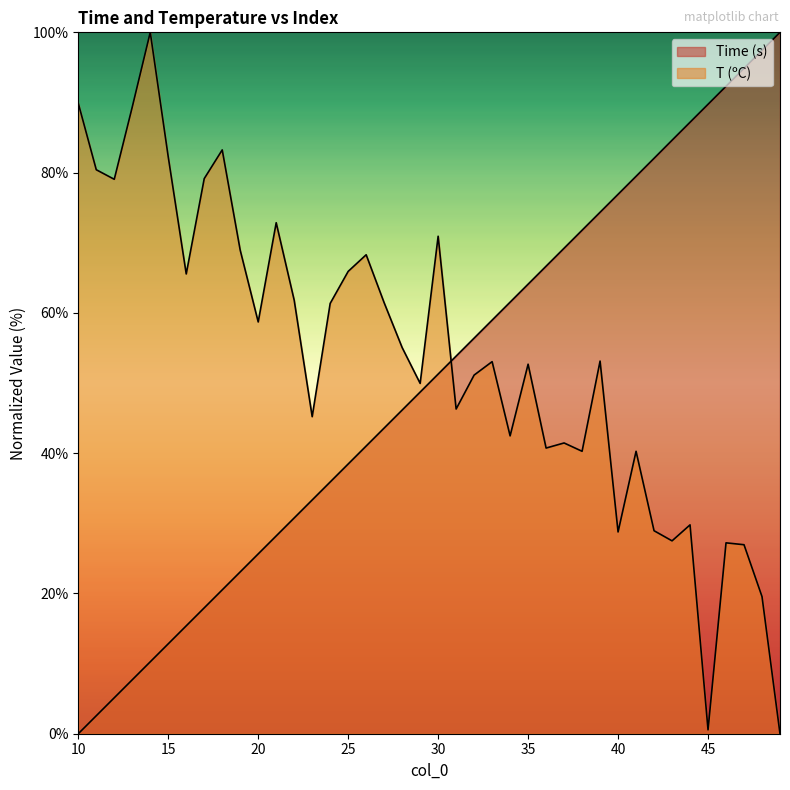

True or false: T (ºC) has a value of 58.7 at 20.

True